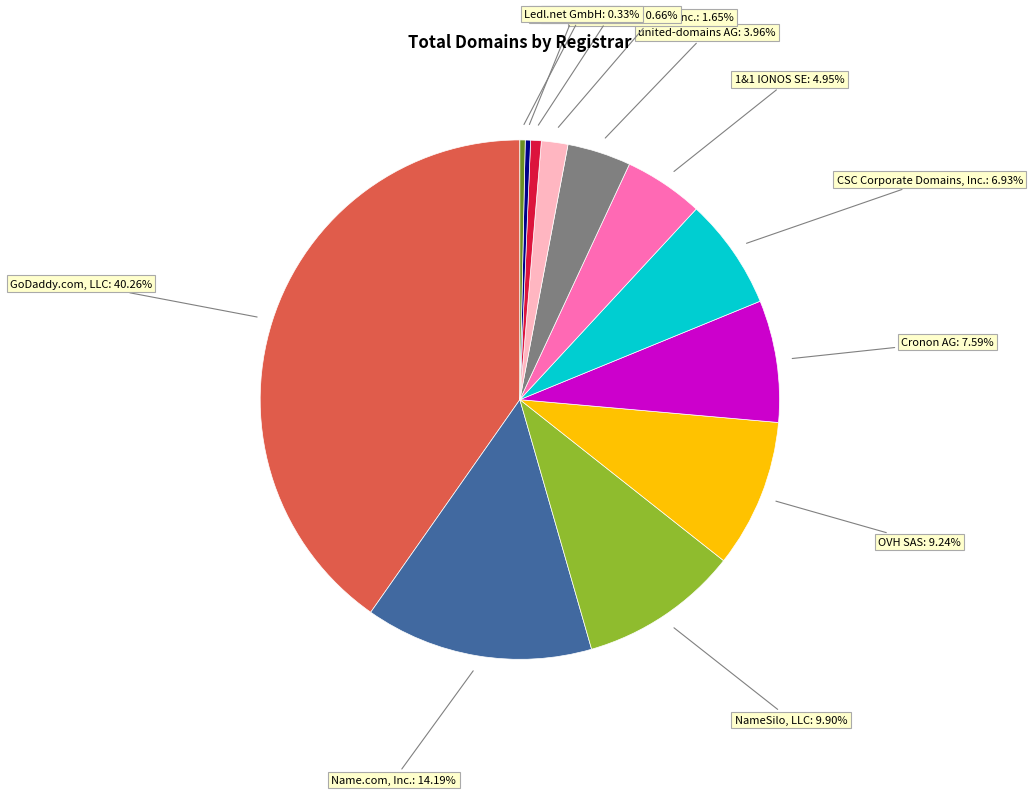

Which slice is the largest?

GoDaddy.com, LLC